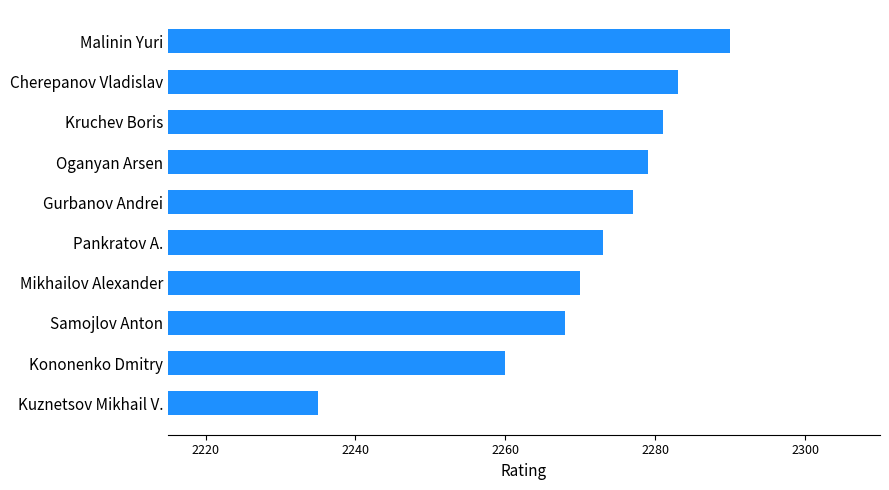

Reading top to bottom, transcribe all the data shown in this chart.

2290	2283	2281	2279	2277	2273	2270	2268	2260	2235